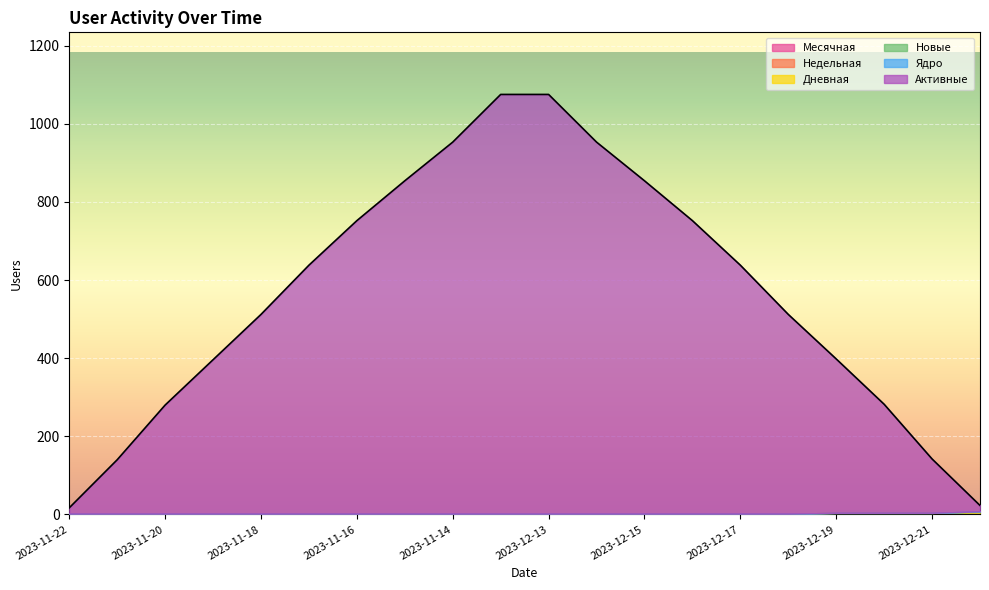

Which category has the lowest value in the Активные series?

2023-11-22